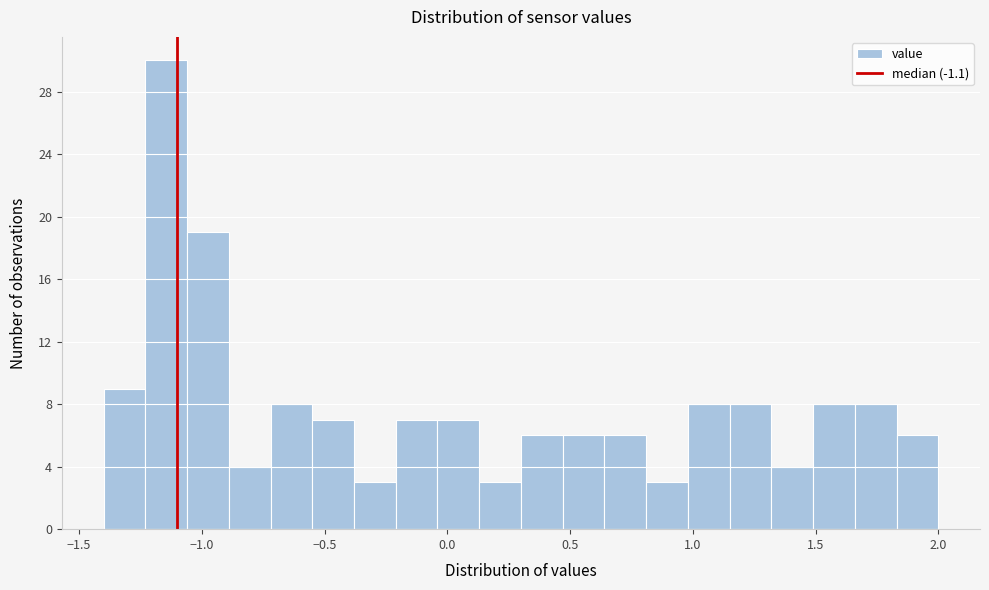

Read against the x-axis, roughly where is the centre of the tallest bar?

-1.15